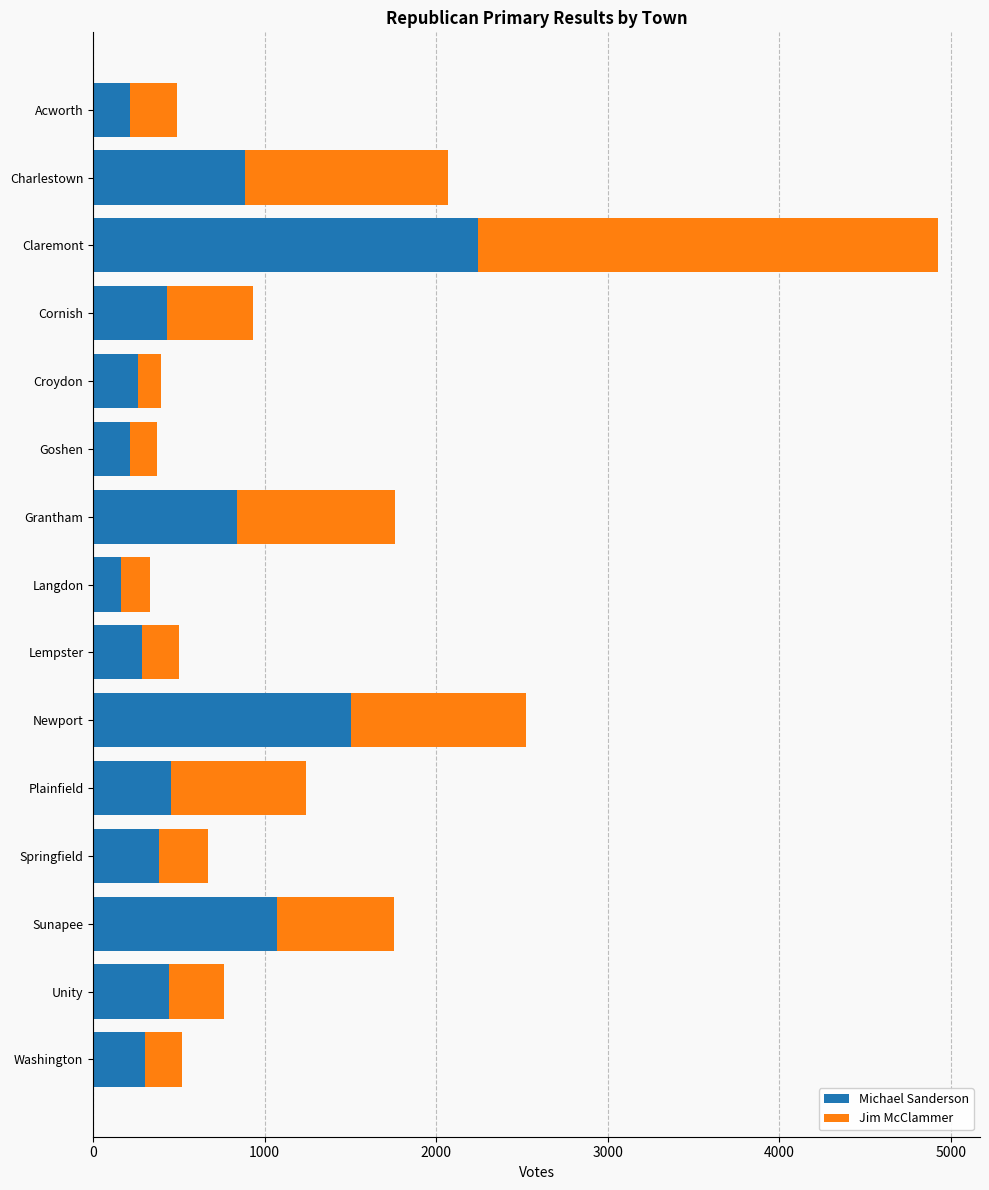

The value of Michael Sanderson at Unity is 595. True or false?

False